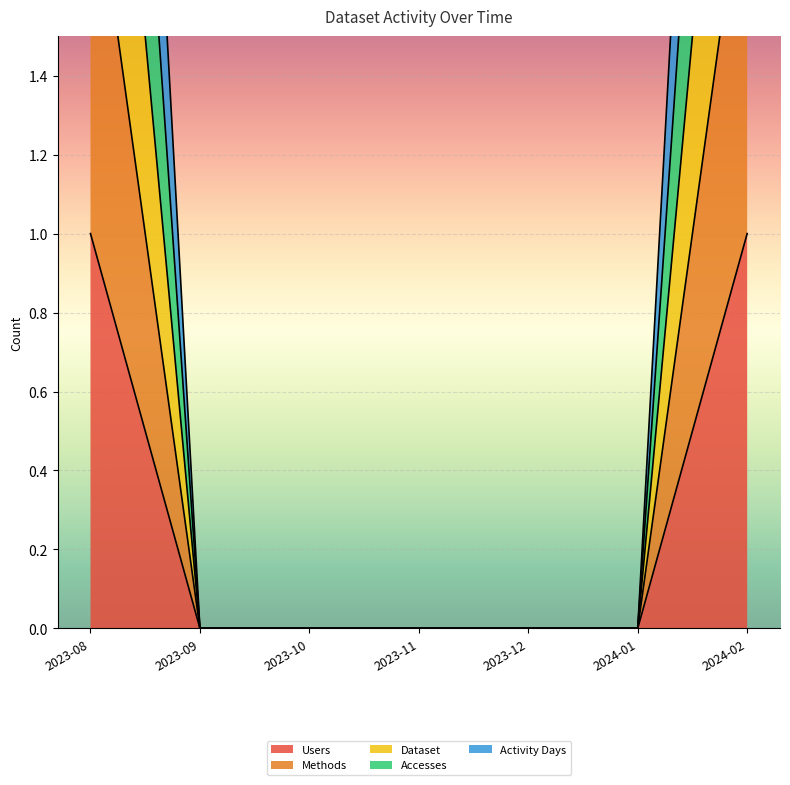

What are all the series names shown in the legend?

Users, Methods, Dataset, Accesses, Activity Days